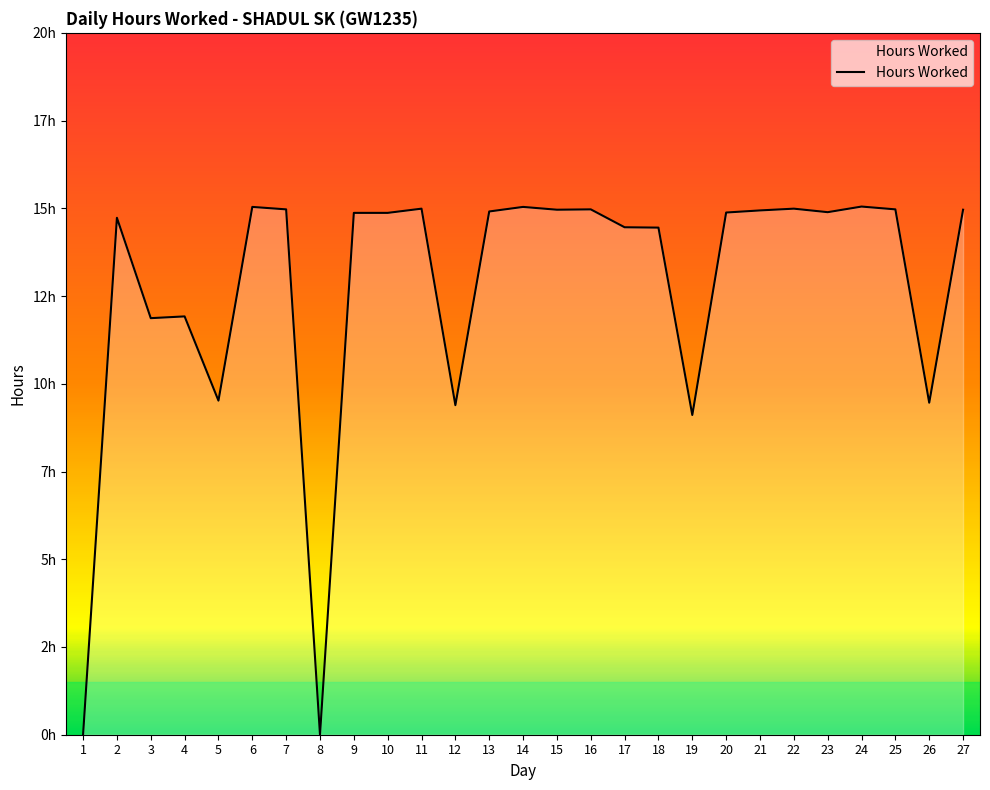

How many interior local valleys (lower than both neighbors) does the data have?

8